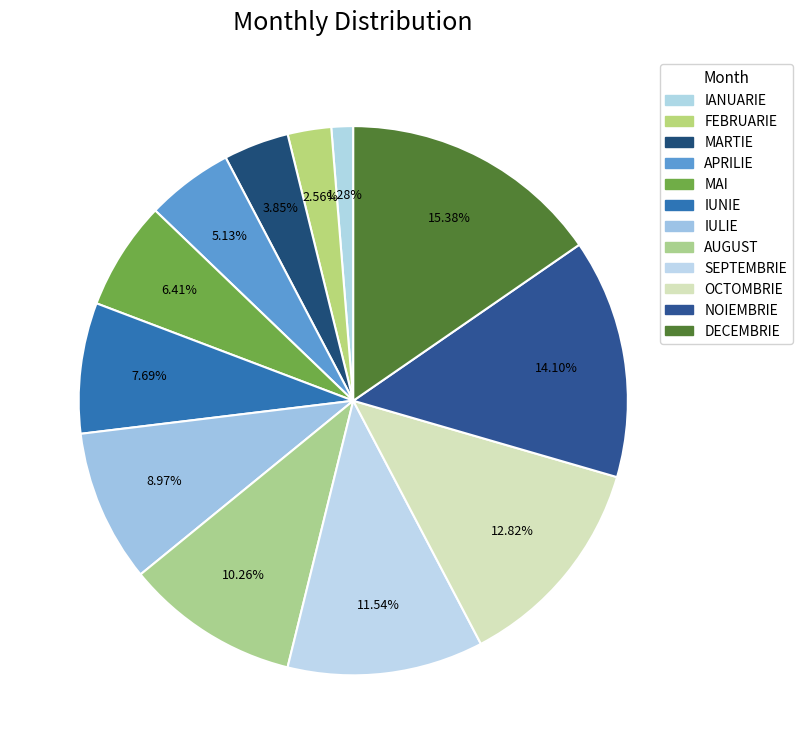

To the nearest percent, what portion does MARTIE represent?

4%